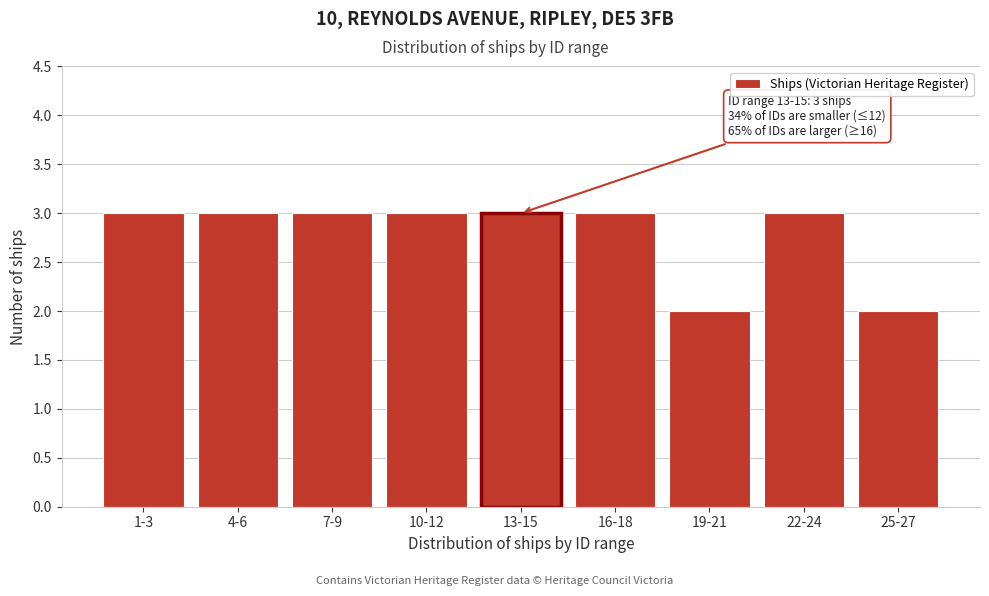

Reading right to left, extract all data points from this chart.

25-27=2	22-24=3	19-21=2	16-18=3	13-15=3	10-12=3	7-9=3	4-6=3	1-3=3